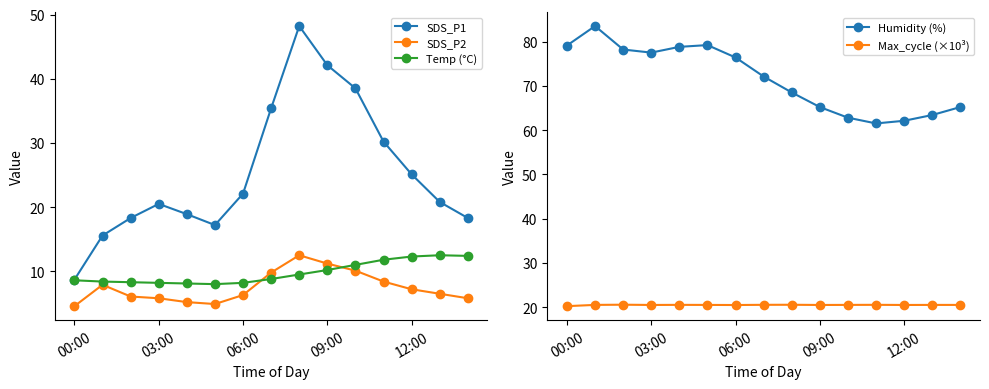

What is the highest value of the SDS_P2 series?

12.5